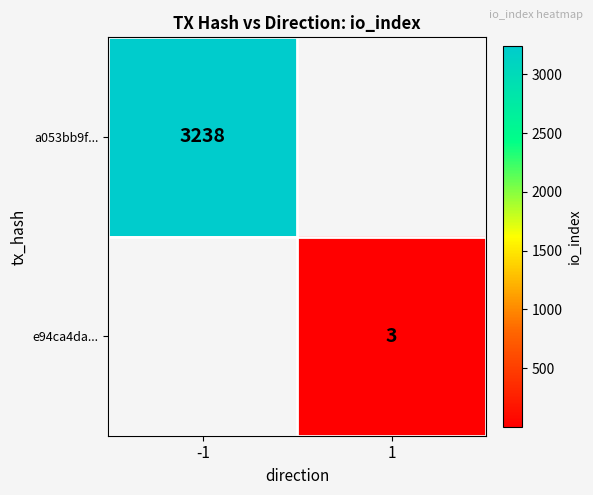

The a053bb9f... series shows 3238 at -1. True or false?

True